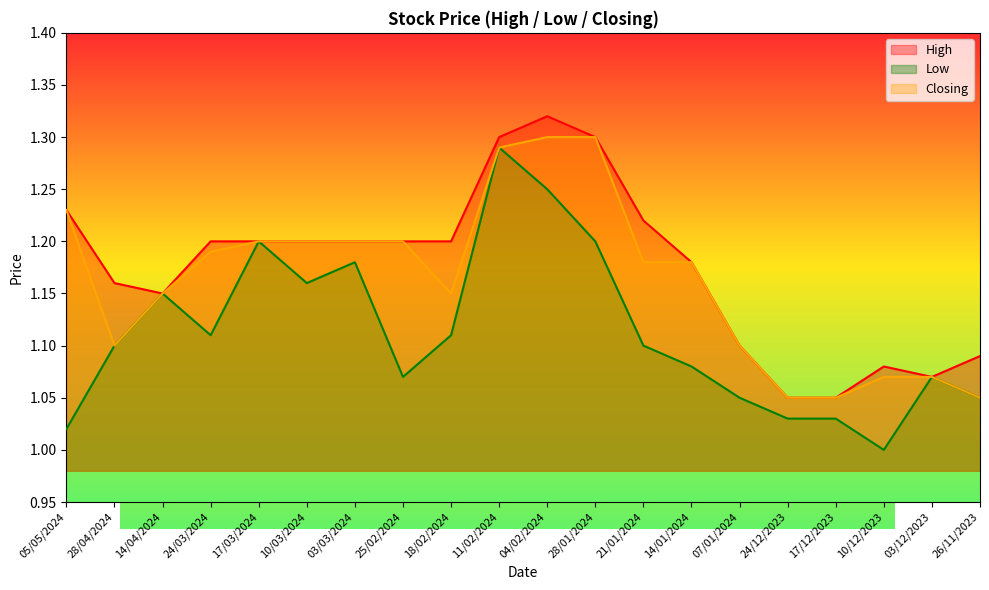

True or false: Low and High intersect in this chart.

False